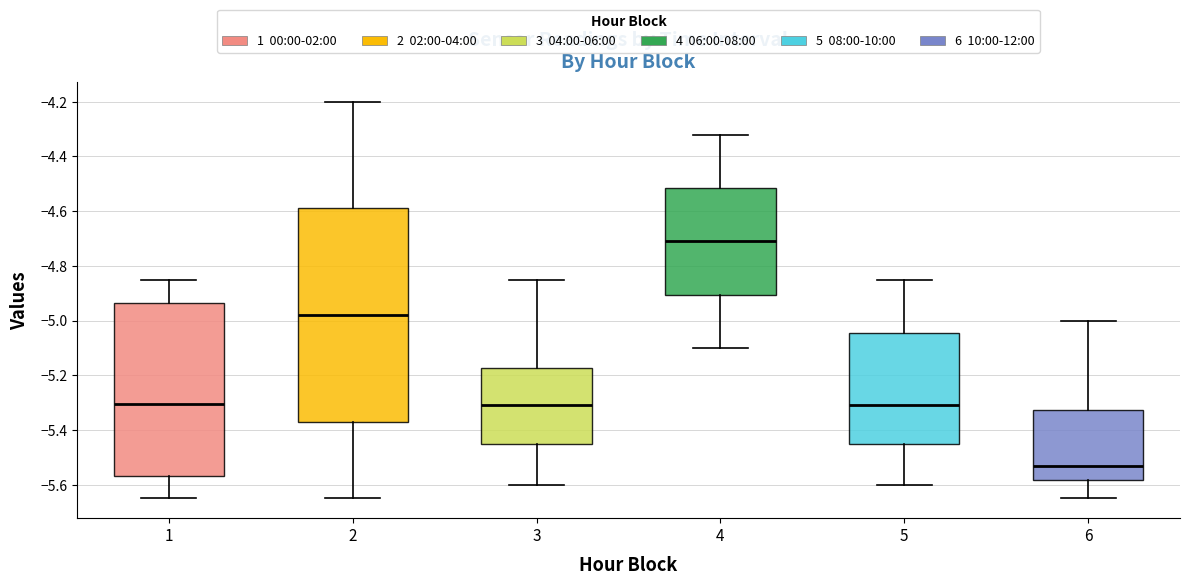

Reading left to right, transcribe this box plot: for each box, give where its median line is, the range the box spans, and where its two whiskers end, as read against the y-axis. The values are not printed on the chart, so give them approximately, as read against the axis.

1: median -5.30, box -5.56 to -4.94, whiskers -5.64 to -4.84
2: median -4.98, box -5.36 to -4.58, whiskers -5.64 to -4.20
3: median -5.30, box -5.46 to -5.18, whiskers -5.60 to -4.84
4: median -4.70, box -4.90 to -4.52, whiskers -5.10 to -4.32
5: median -5.30, box -5.46 to -5.04, whiskers -5.60 to -4.84
6: median -5.52, box -5.58 to -5.32, whiskers -5.64 to -5.00